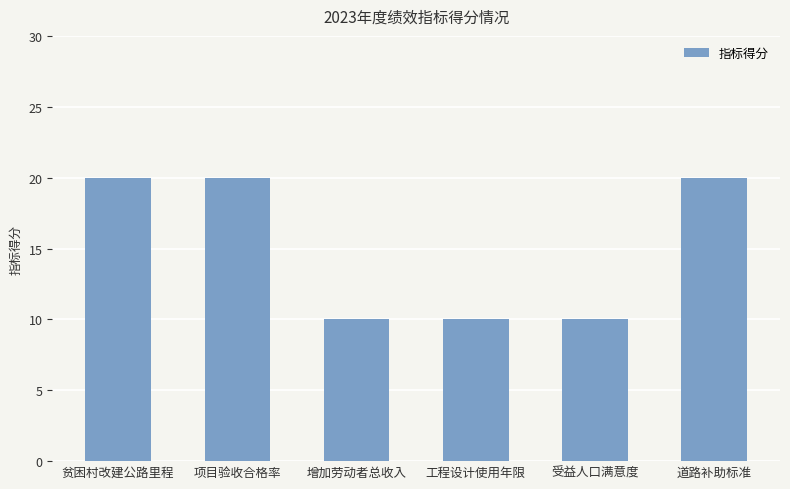

Reading left to right, list all the values displayed in this chart.

20	20	10	10	10	20